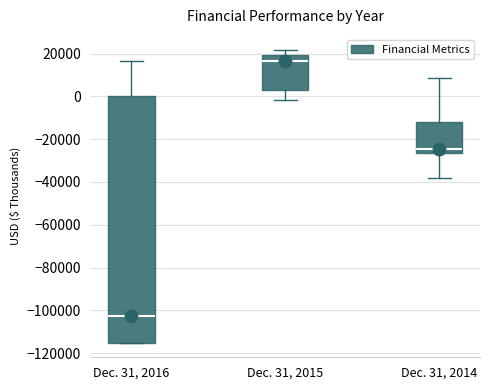

Where does the lower whisker of the box for Dec. 31, 2015 end on the y-axis? The values are not printed on the chart, so give them approximately, as read against the axis.

-2000